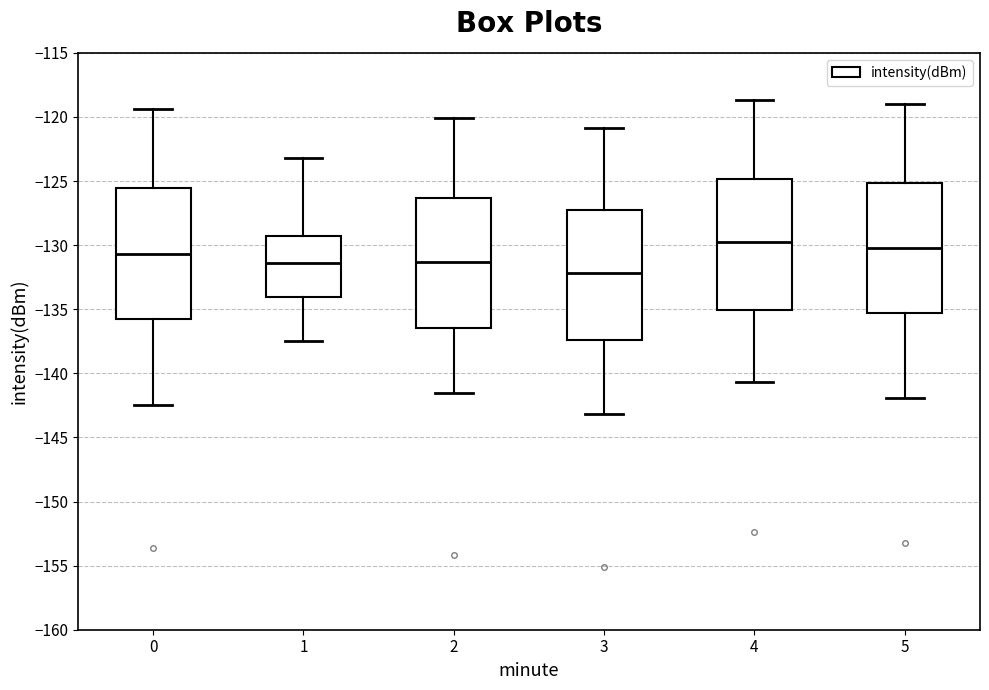

Reading left to right, read every box against the y-axis: the position of its median line, the range the box covers, and the ends of its whiskers. The values are not printed on the chart, so give them approximately, as read against the axis.

0: median -130.5, box -135.5 to -125.5, whiskers -142.5 to -119.5
1: median -131.5, box -134.0 to -129.5, whiskers -137.5 to -123.0
2: median -131.5, box -136.5 to -126.5, whiskers -141.5 to -120.0
3: median -132.0, box -137.5 to -127.0, whiskers -143.0 to -121.0
4: median -129.5, box -135.0 to -125.0, whiskers -140.5 to -118.5
5: median -130.0, box -135.5 to -125.0, whiskers -142.0 to -119.0